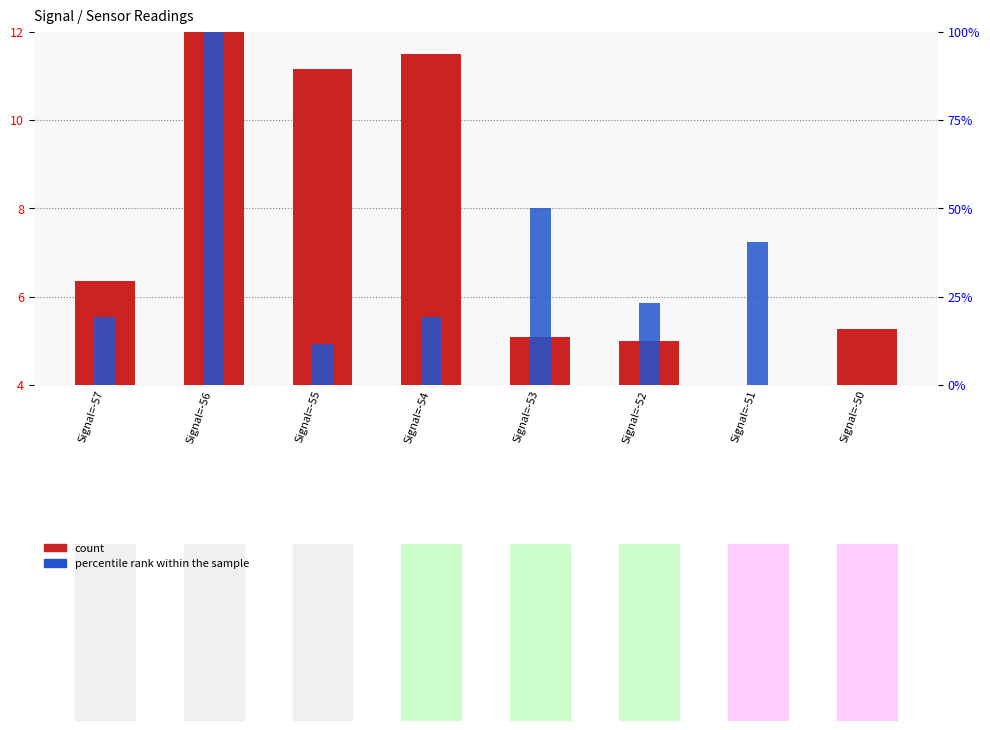

What are all the series names shown in the legend?

count, percentile rank within the sample